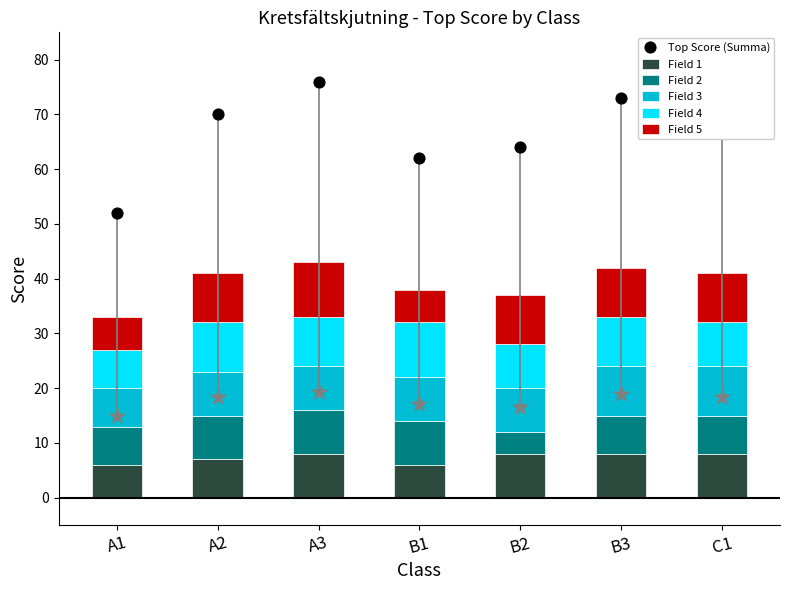

Is the value of Field 1 at A3 greater than the value of Field 4 at C1?

No